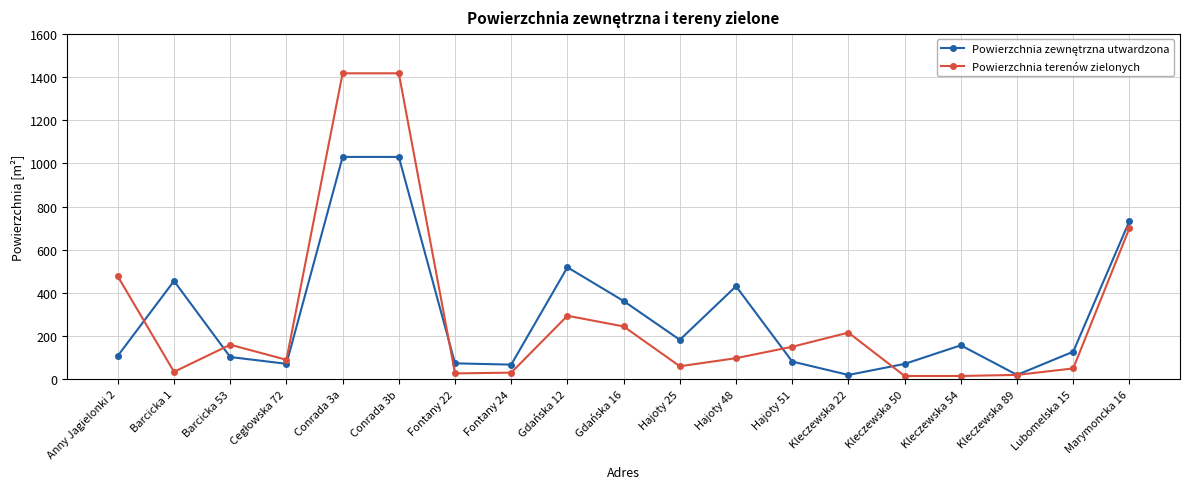

What is the value of the Powierzchnia terenów zielonych point at the 6th from the left?

1417.5